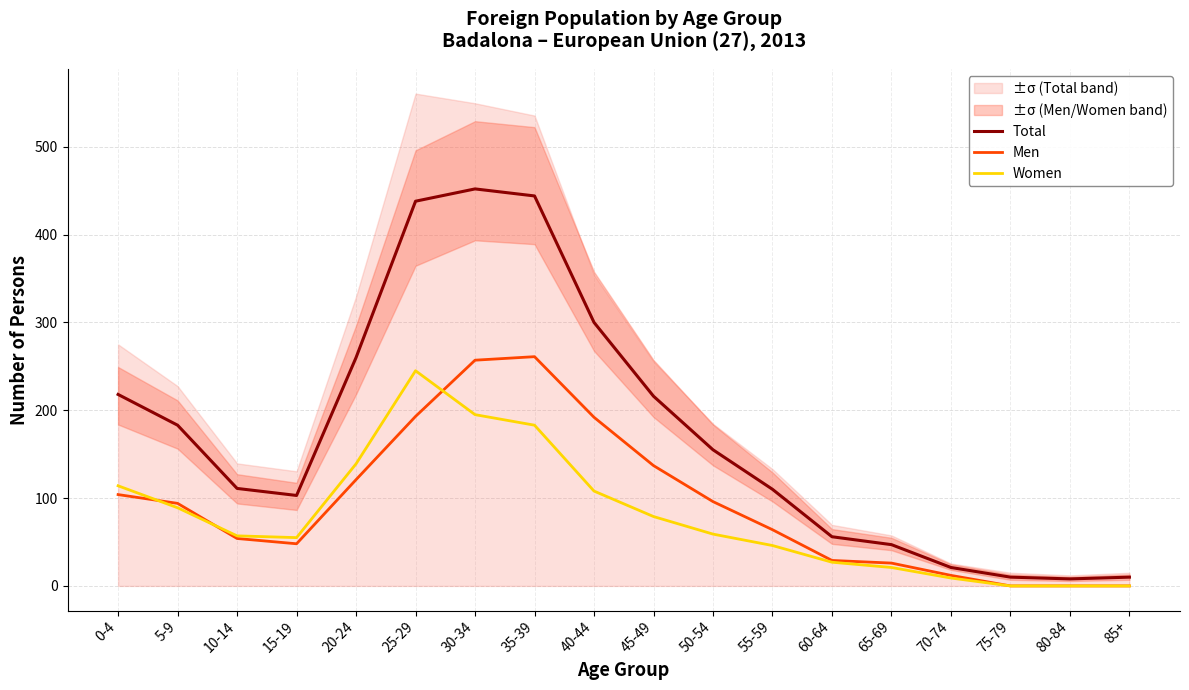

True or false: Women and Men intersect in this chart.

True